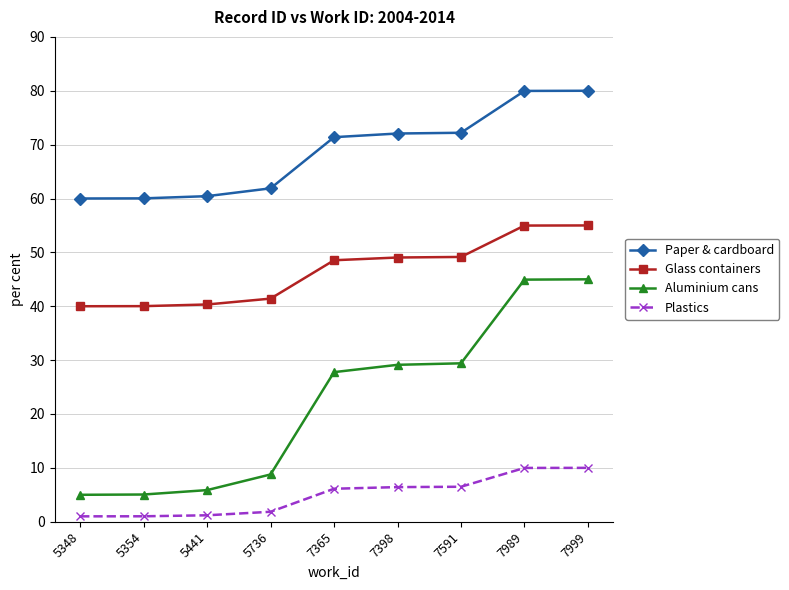

Which series has the largest total across all categories?

Paper & cardboard